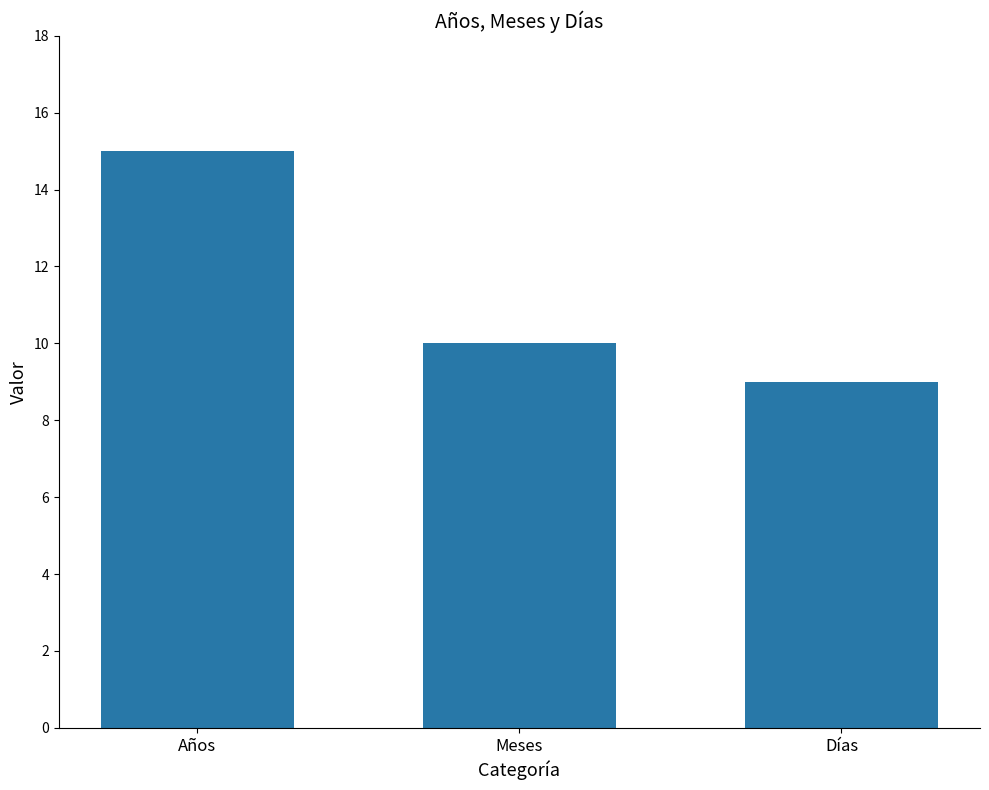

Reading left to right, extract all data points from this chart.

15	10	9